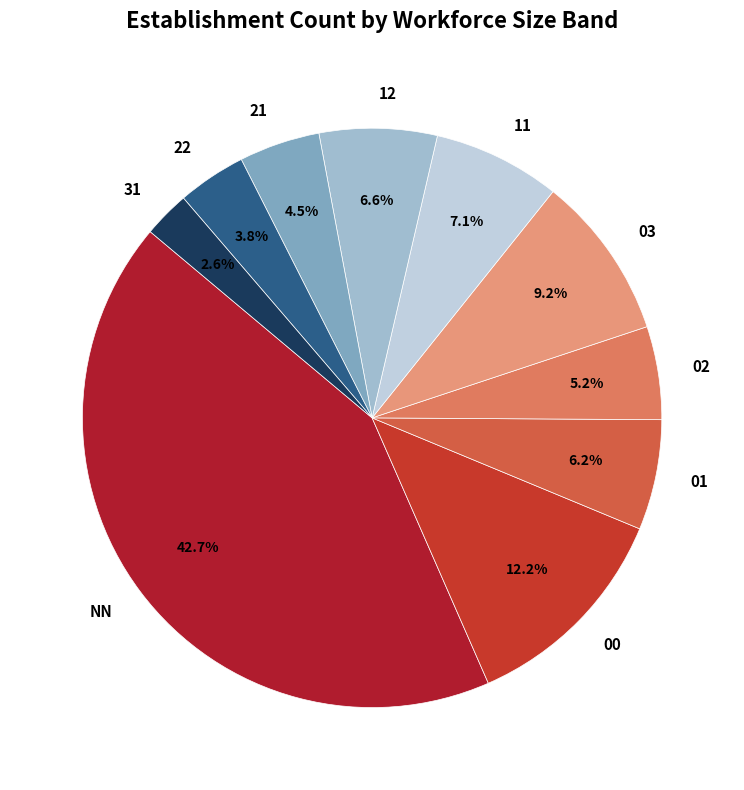

Count the number of slices in the pie.

10